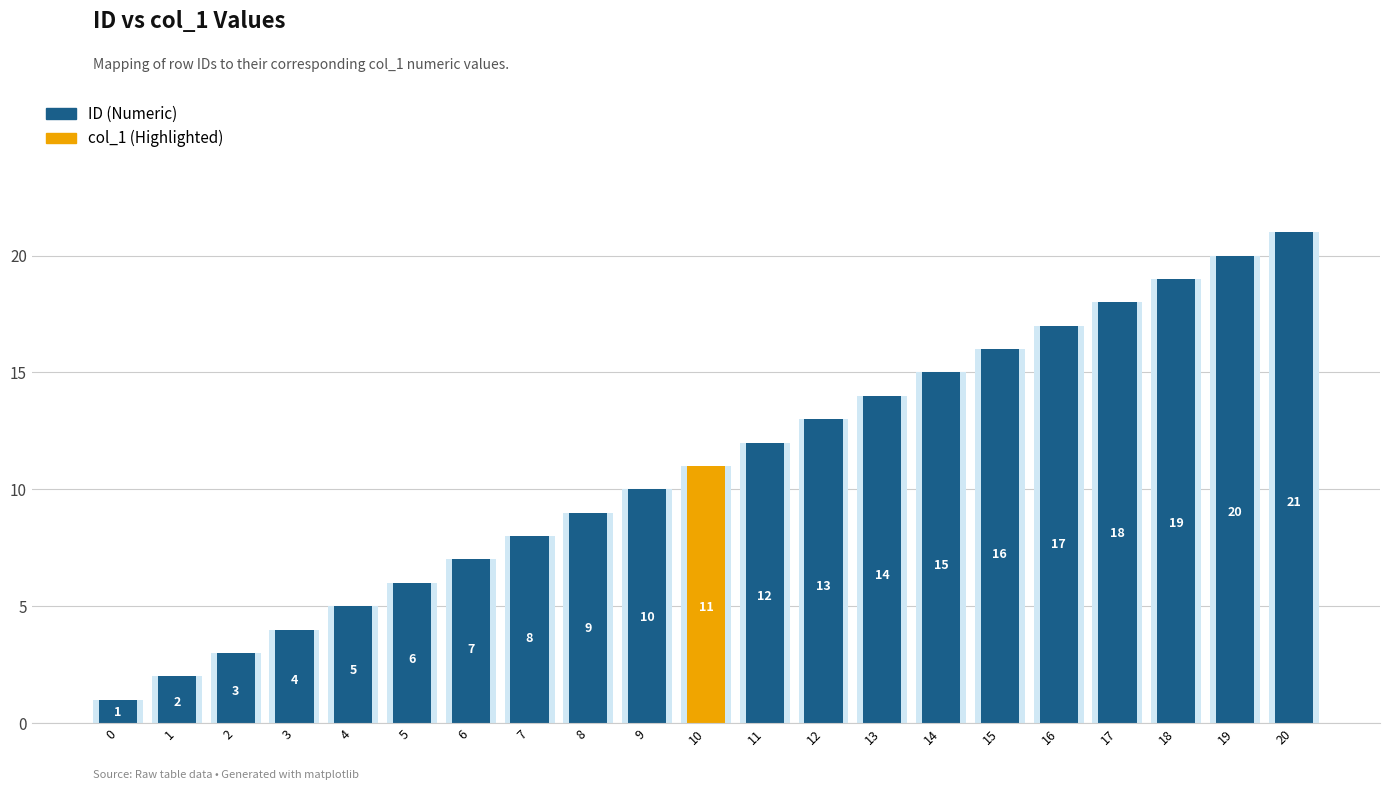

How many groups of bars are there?

21